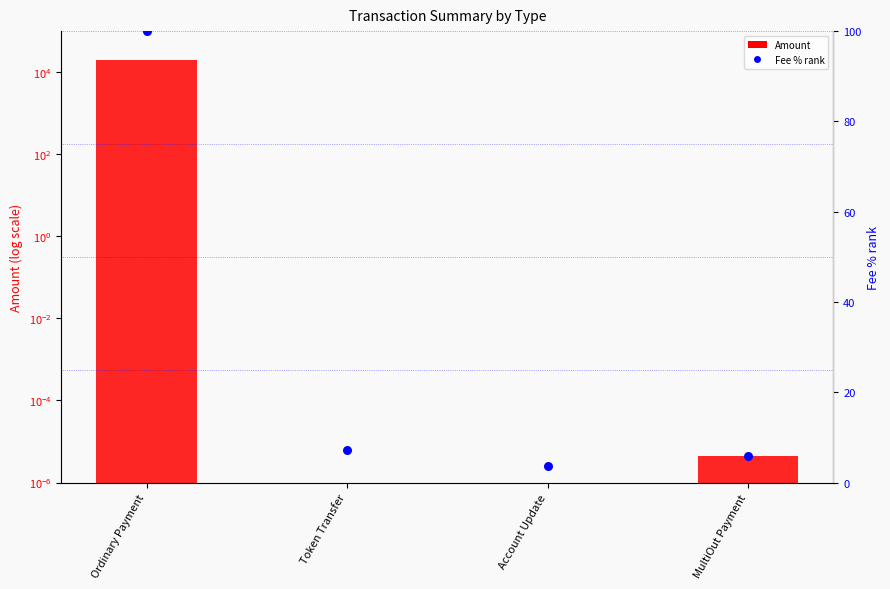

At which category is the sum across all series the highest?

Ordinary Payment